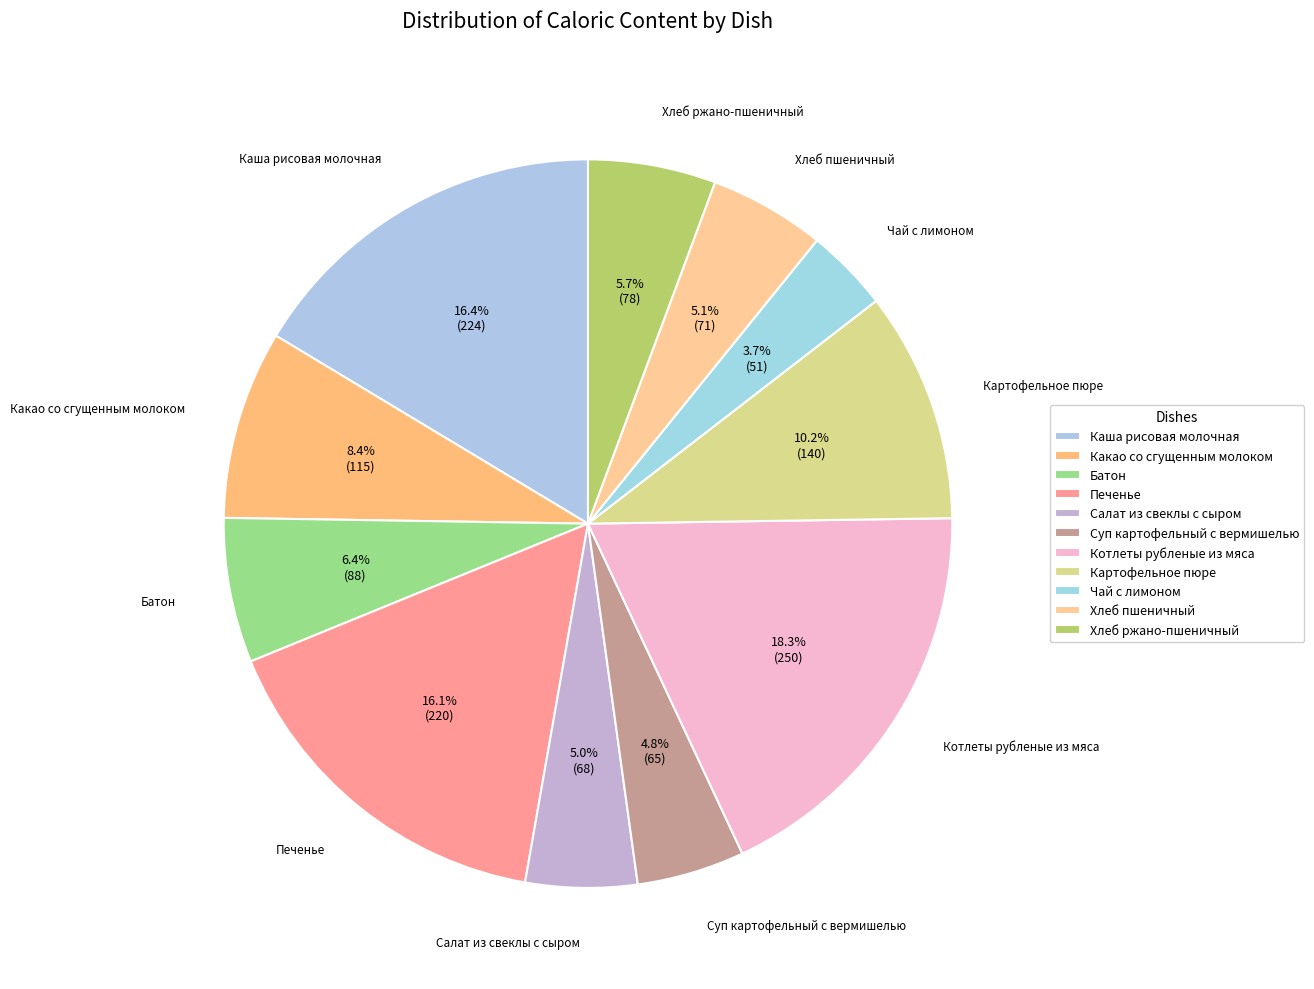

Is it true that Хлеб пшеничный is 5% of the pie?

True